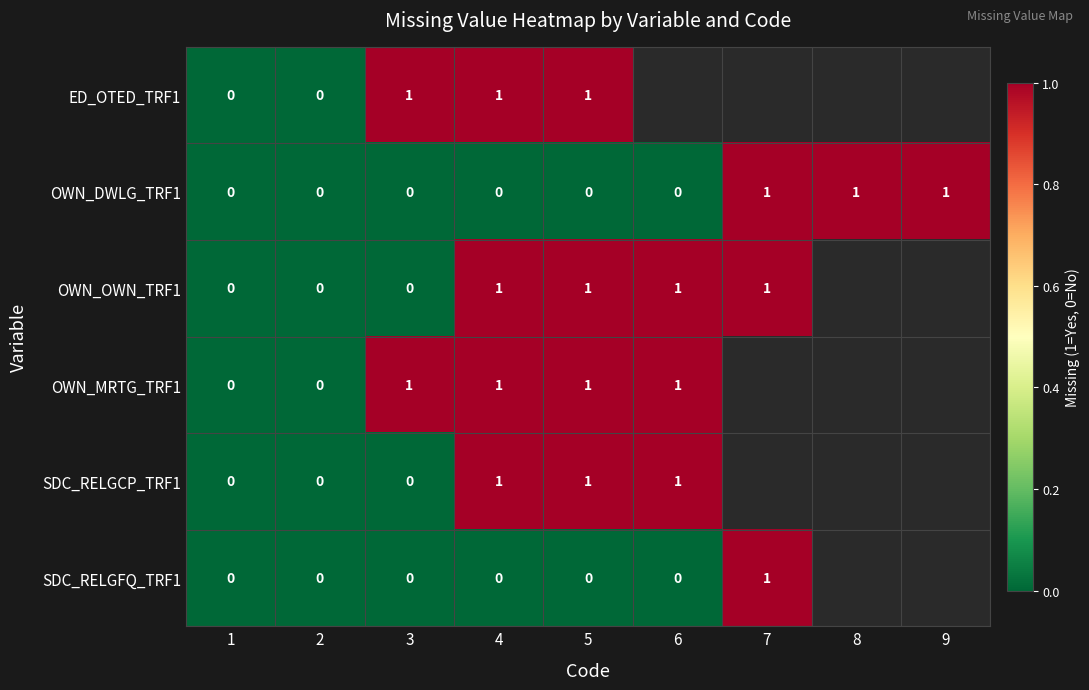

How many values in the OWN_DWLG_TRF1 series exceed 0?

3